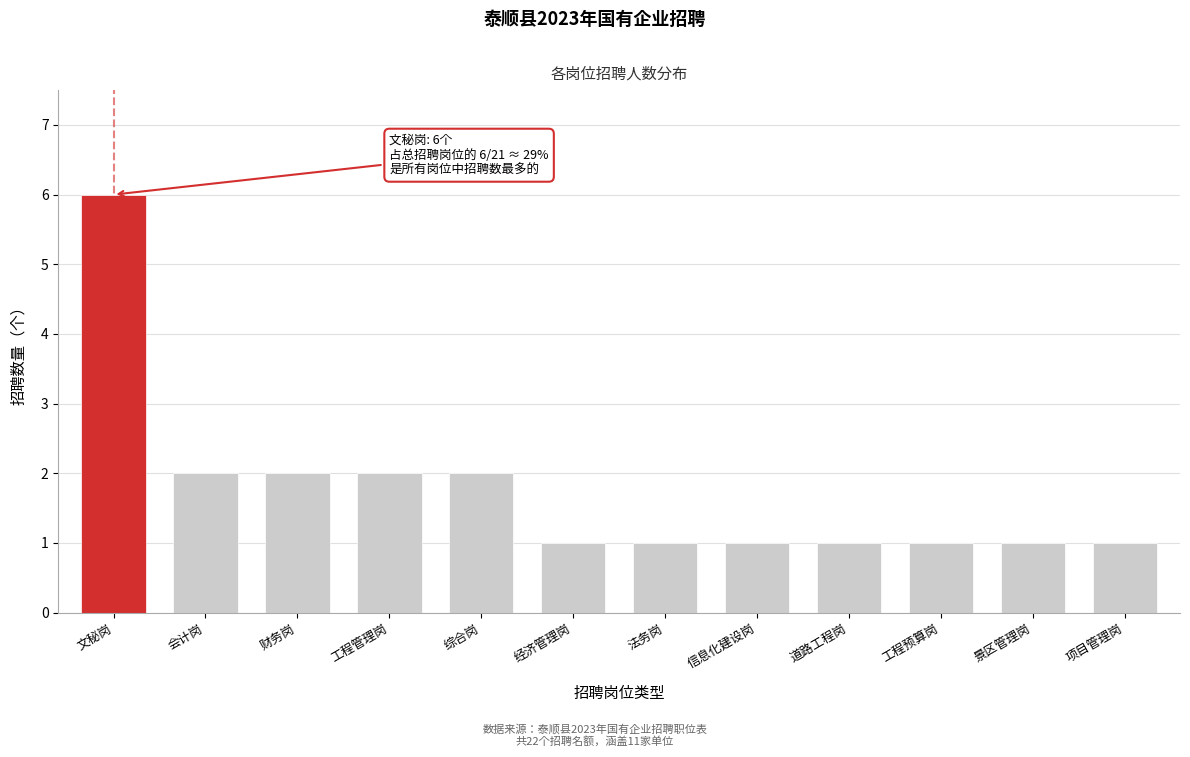

Reading right to left, list all the values displayed in this chart.

项目管理岗=1	景区管理岗=1	工程预算岗=1	道路工程岗=1	信息化建设岗=1	法务岗=1	经济管理岗=1	综合岗=2	工程管理岗=2	财务岗=2	会计岗=2	文秘岗=6